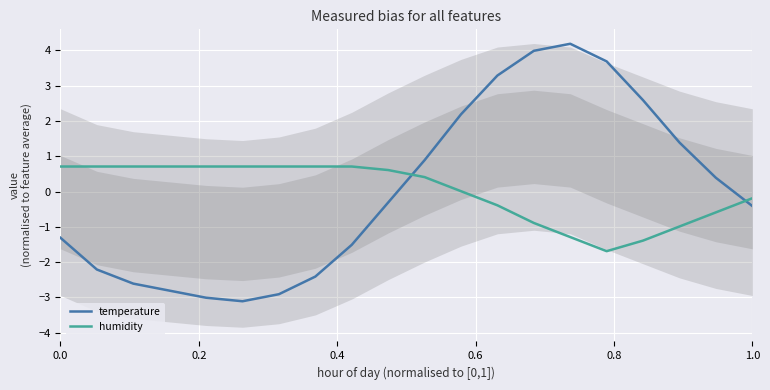

How many data points in humidity are above 0?

12